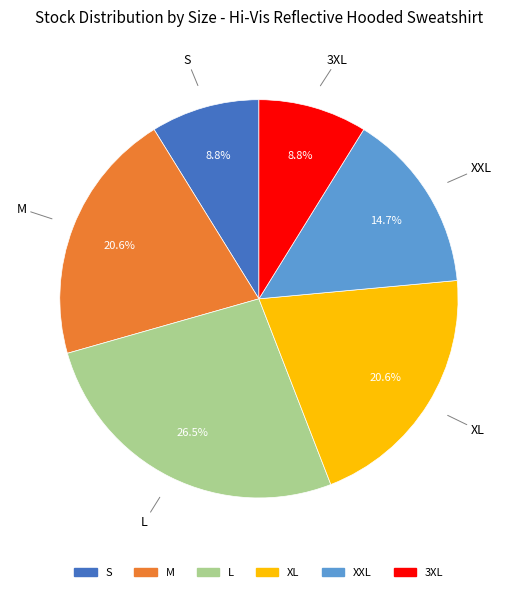

How many slices are in this pie chart?

6